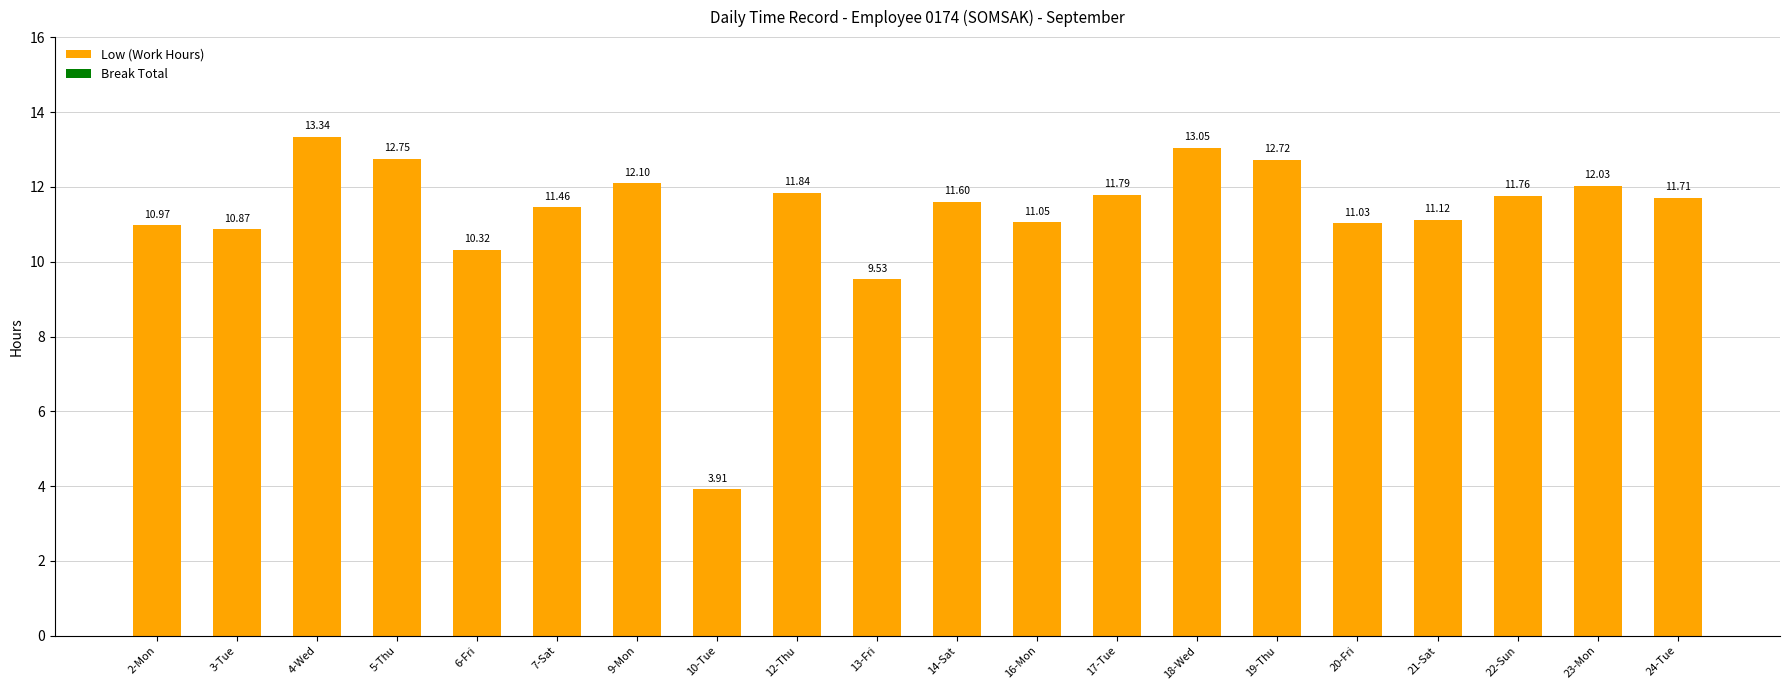

List the labels in order of value, largest first.

4-Wed, 18-Wed, 5-Thu, 19-Thu, 9-Mon, 23-Mon, 12-Thu, 17-Tue, 22-Sun, 24-Tue, 14-Sat, 7-Sat, 21-Sat, 16-Mon, 20-Fri, 2-Mon, 3-Tue, 6-Fri, 13-Fri, 10-Tue